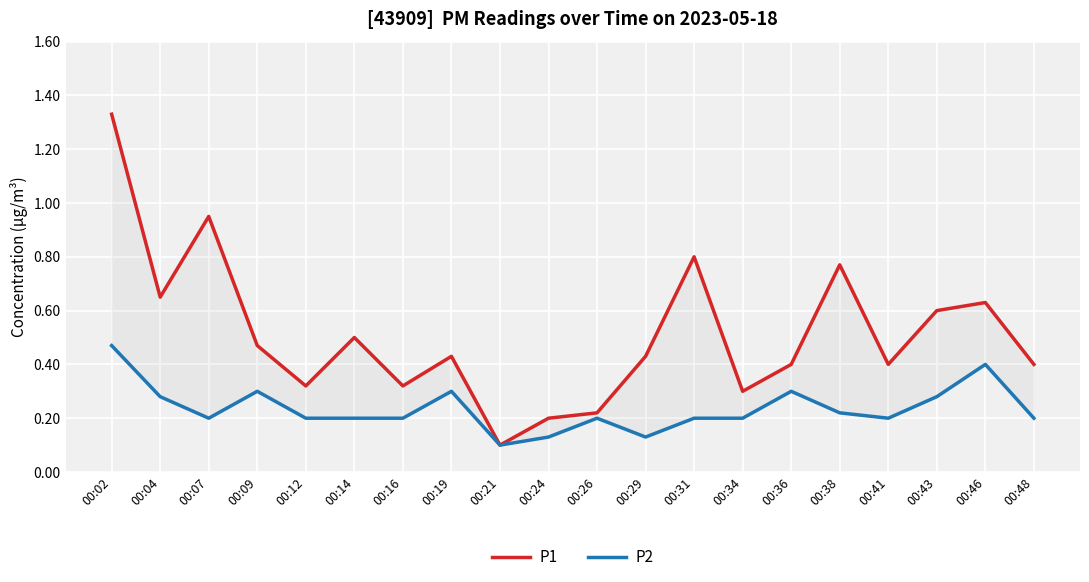

True or false: P1 and P2 cross at least once.

False